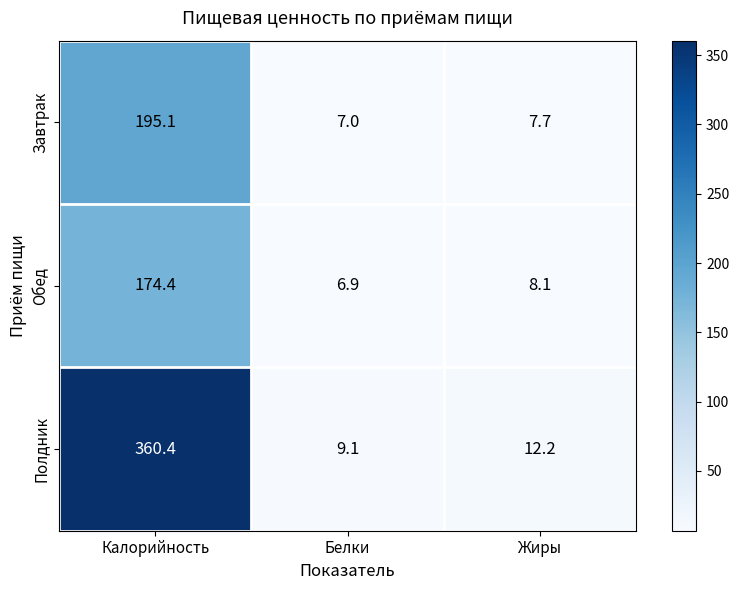

At which label does Полдник first exceed 12?

Калорийность